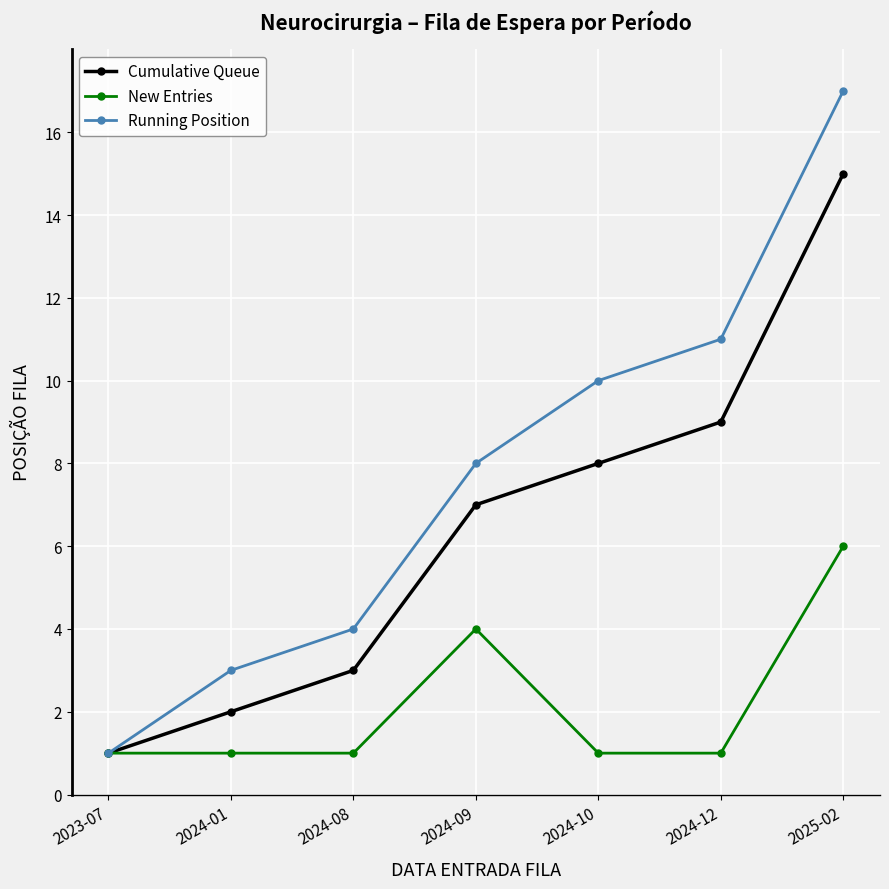

What is the total value across all series at 2024-10?

19